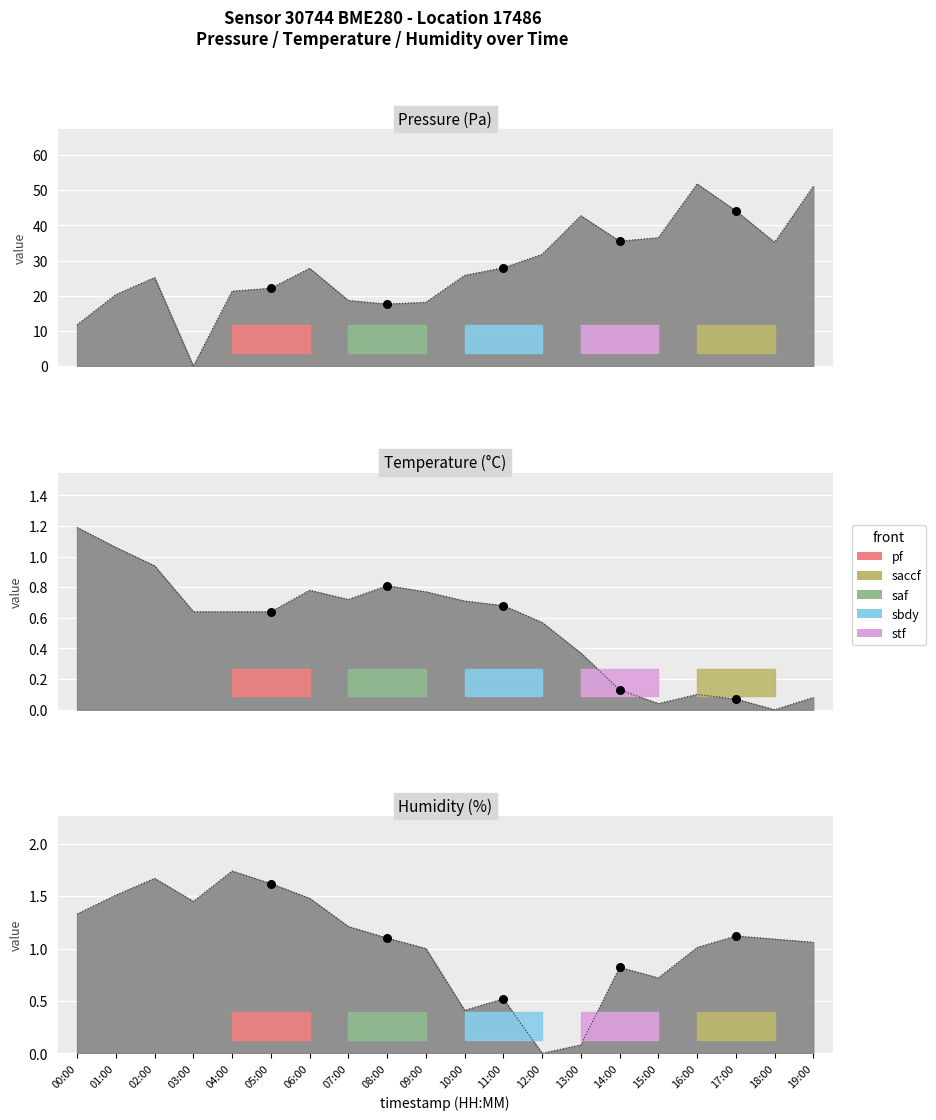

At how many categories does at least one series exceed 10?

19